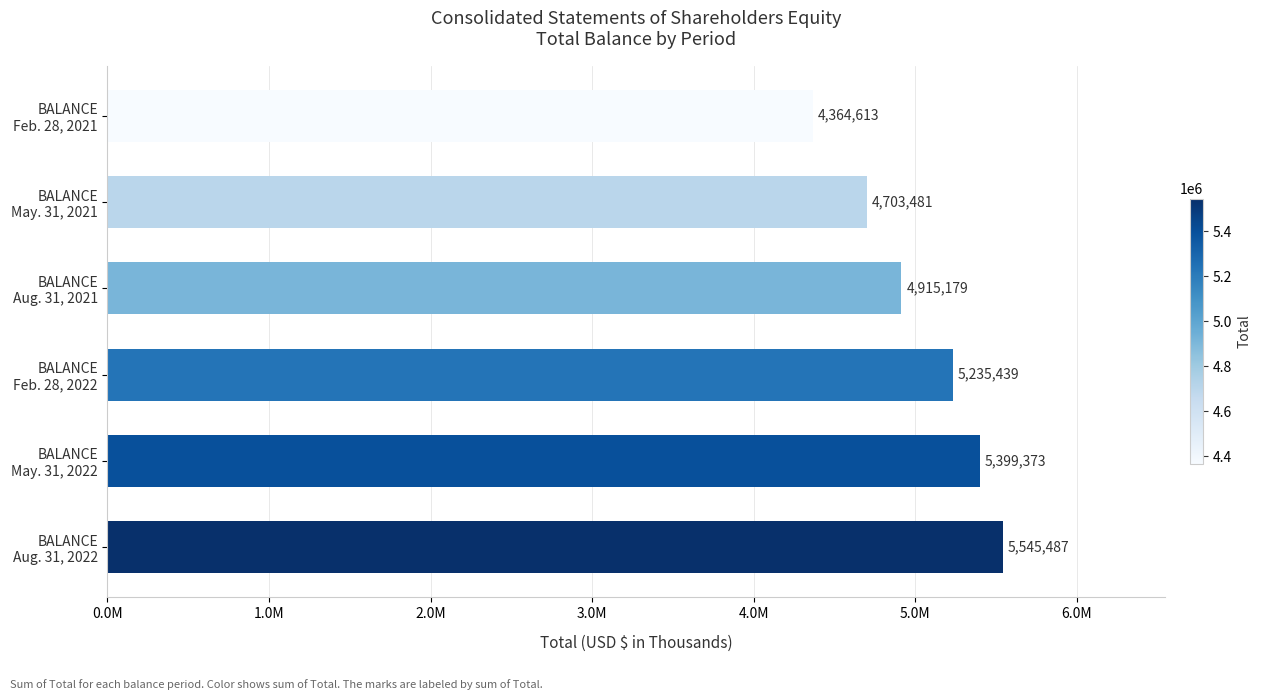

What is the sum of all values?

30163572